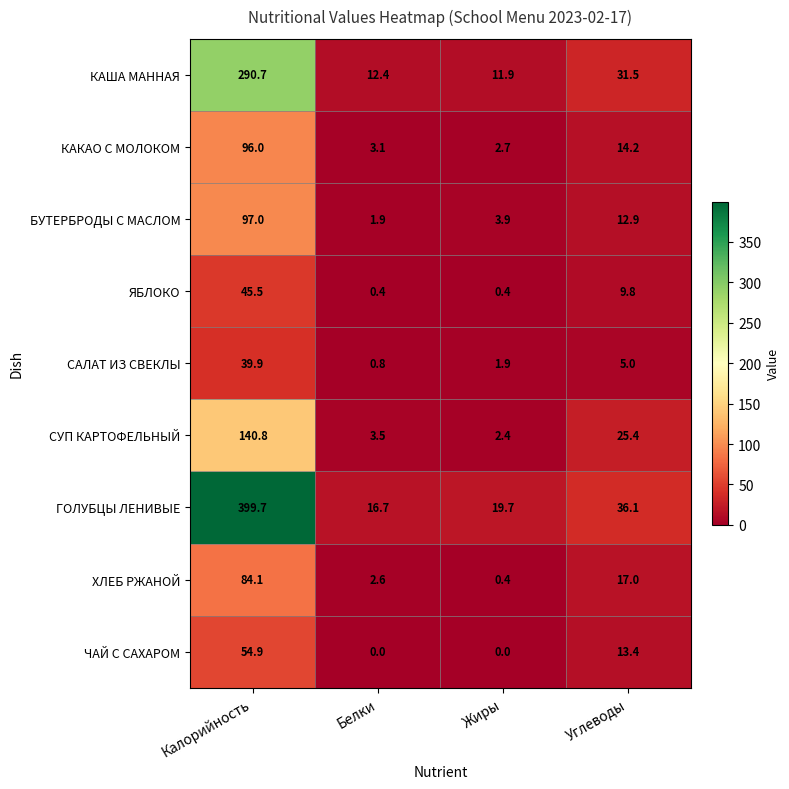

What is the total value across all series at Калорийность?

1248.6